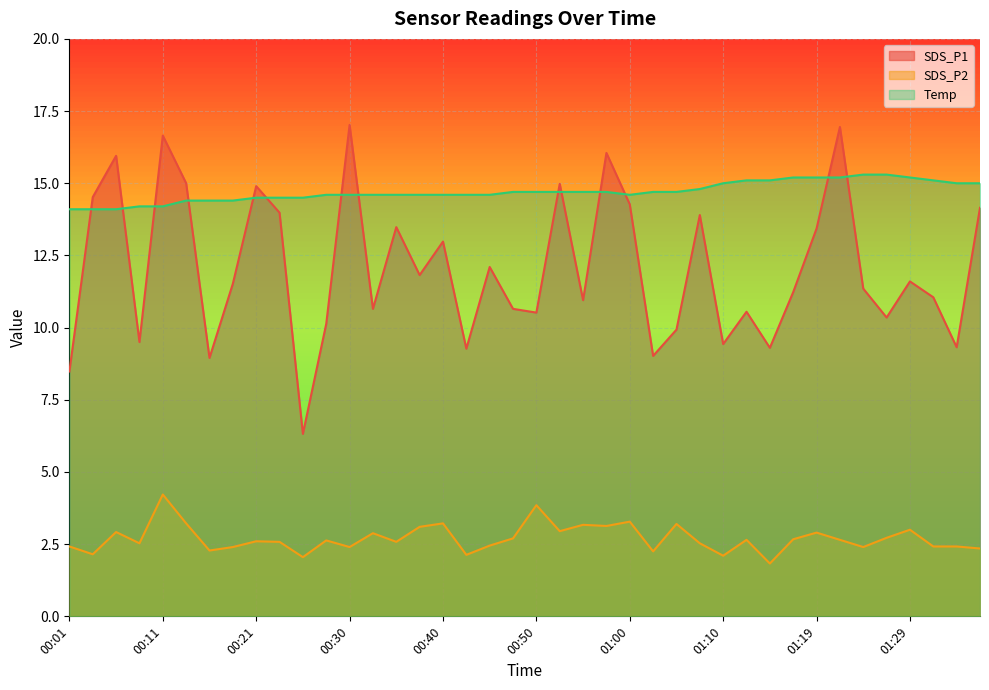

Which label corresponds to the largest value in the chart?

00:30